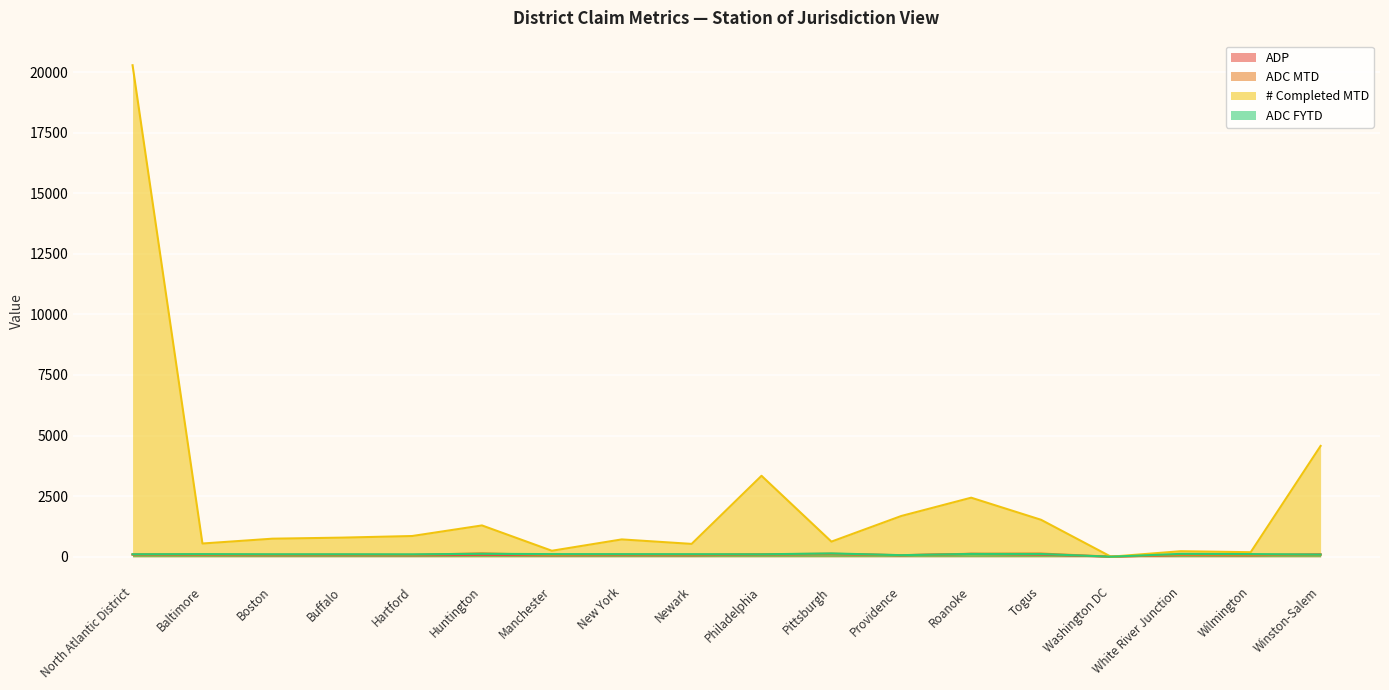

Between White River Junction and Winston-Salem, which is larger?

Winston-Salem